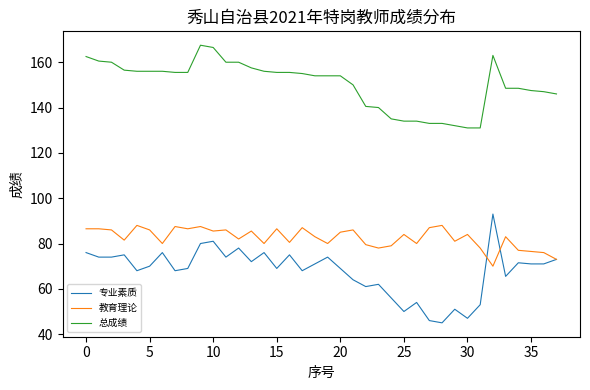

What is the difference between the second highest and minimum values in the 总成绩 series?

35.5